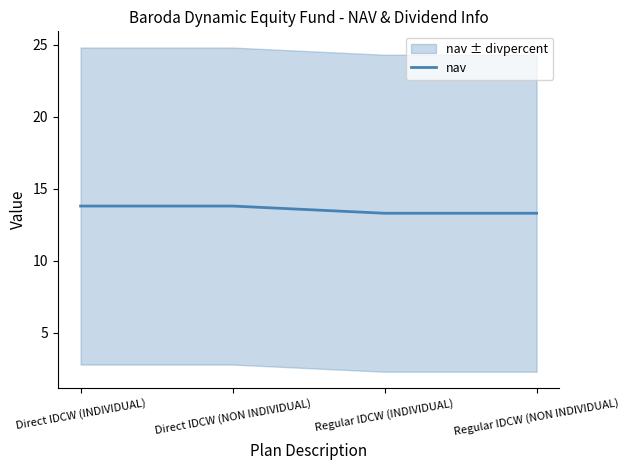

Reading right to left, list all the values displayed in this chart.

13.3	13.3	13.8	13.8